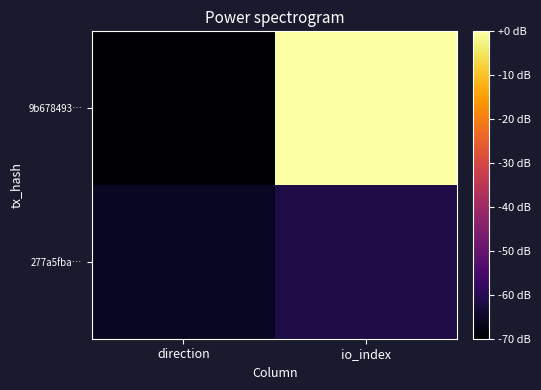

Which label corresponds to the smallest value in the chart?

direction